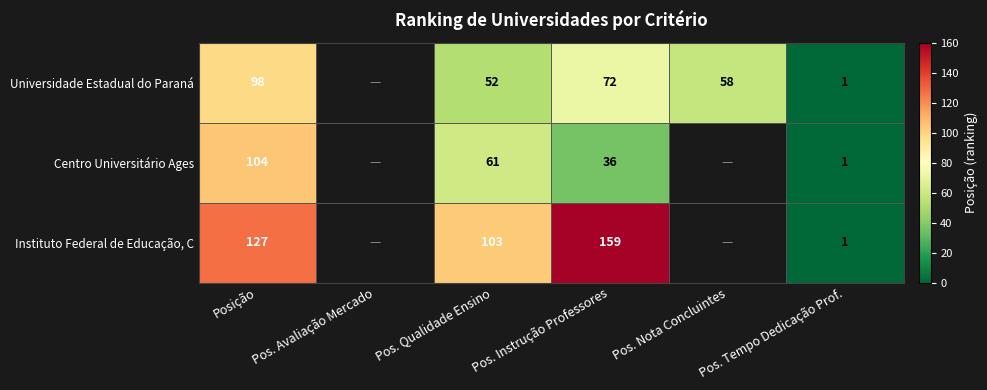

Between Pos. Qualidade Ensino and Pos. Instrução Professores, which series saw the biggest shift?

Instituto Federal de Educação, C